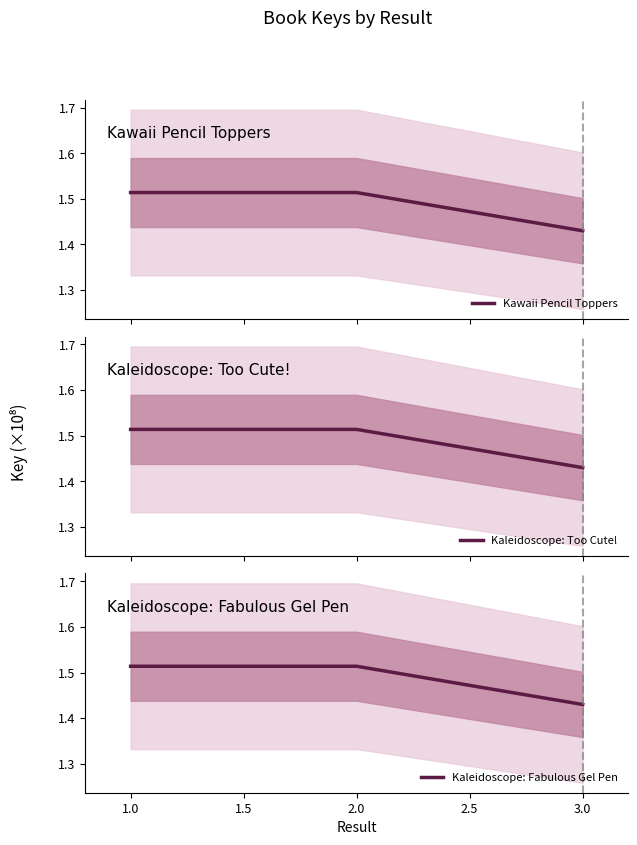

What is the difference between the maximum and minimum values in the Kaleidoscope: Too Cute! series?

8380358